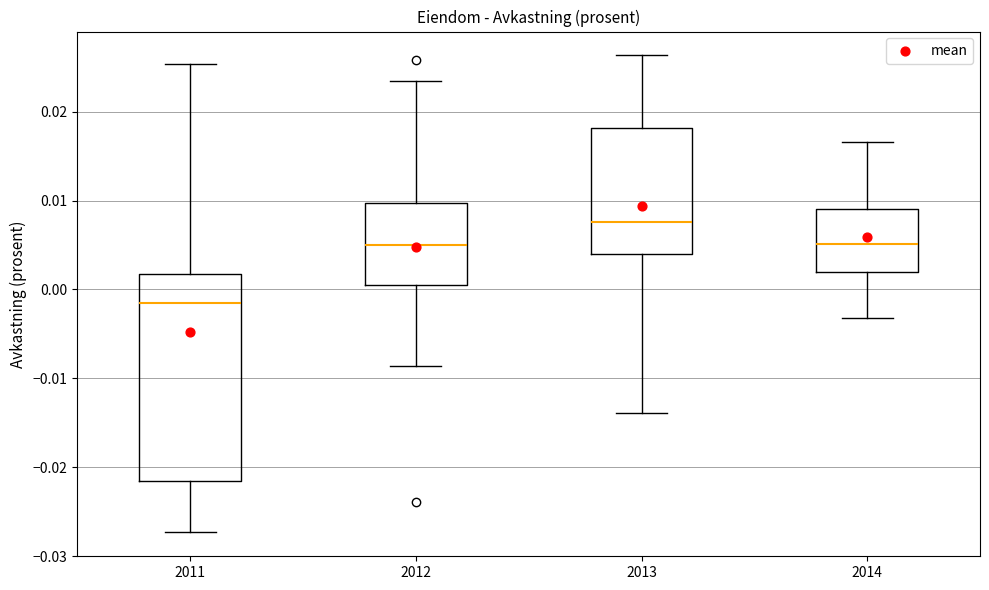

Which box has the lowest median line?

2011